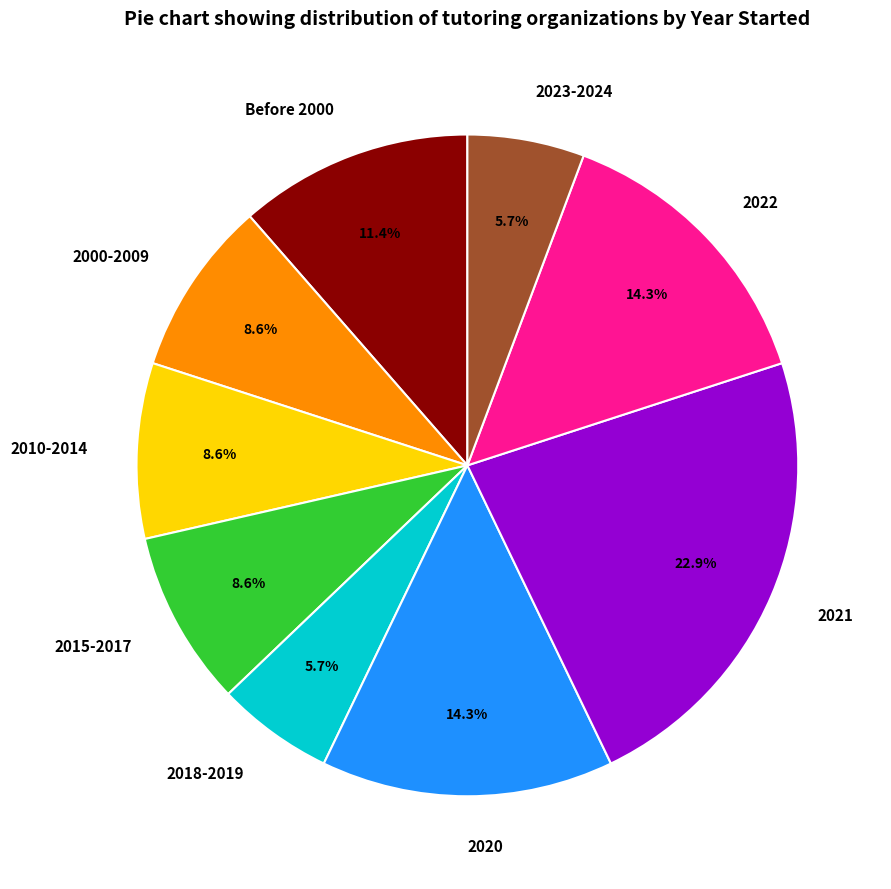

To the nearest percent, what is the difference between the largest and smallest slice percentages?

17%